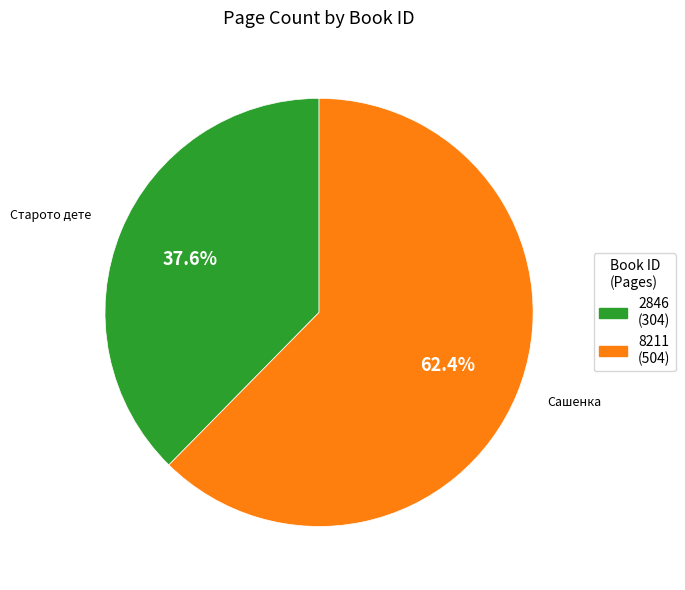

Which category has the smallest portion of the pie?

2846